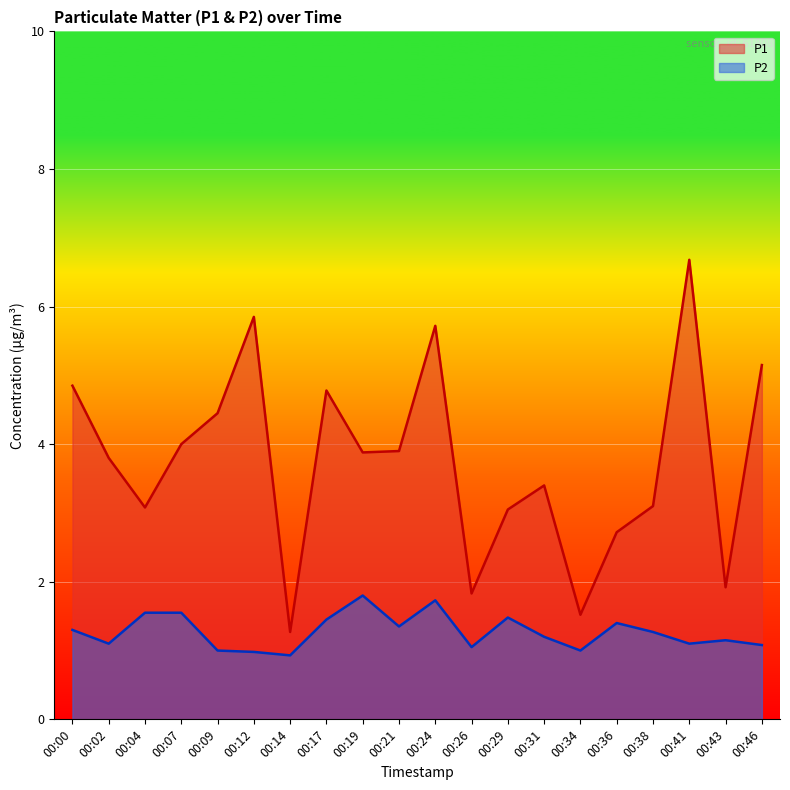

Reading left to right, what are all the values shown in this chart?

P1: 4.8	3.8	3.1	4.0	4.5	5.8	1.3	4.8	3.9	3.9	5.7	1.8	3.0	3.4	1.5	2.7	3.1	6.7	1.9	5.2
P2: 1.3	1.1	1.6	1.6	1.0	1.0	0.9	1.4	1.8	1.4	1.7	1.1	1.5	1.2	1.0	1.4	1.3	1.1	1.1	1.1